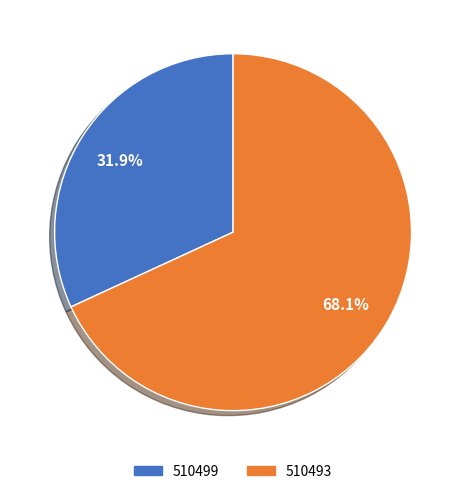

Does any single category account for the majority?

Yes